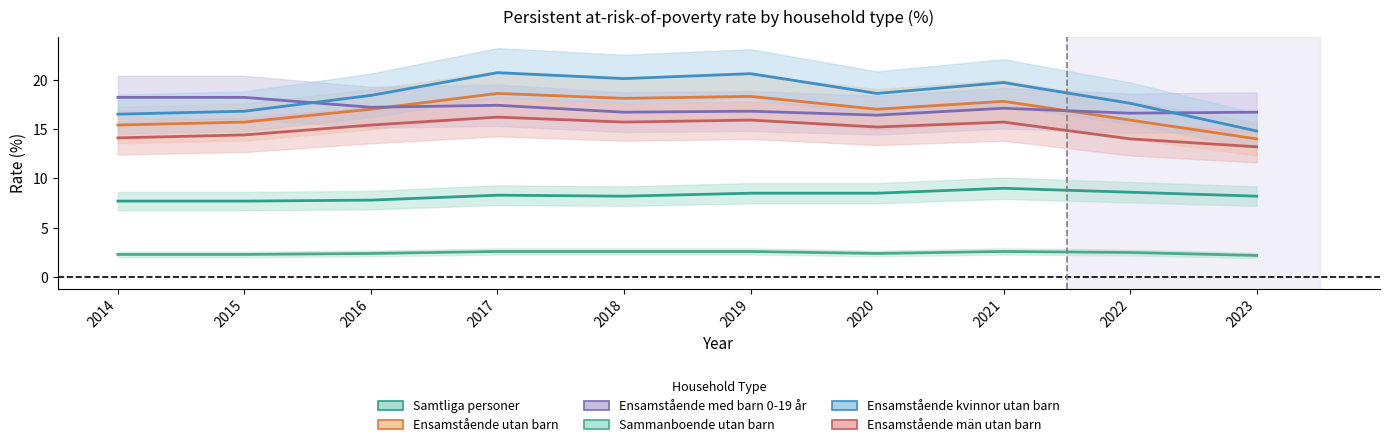

At which label does Ensamstående kvinnor utan barn reach its minimum?

2023